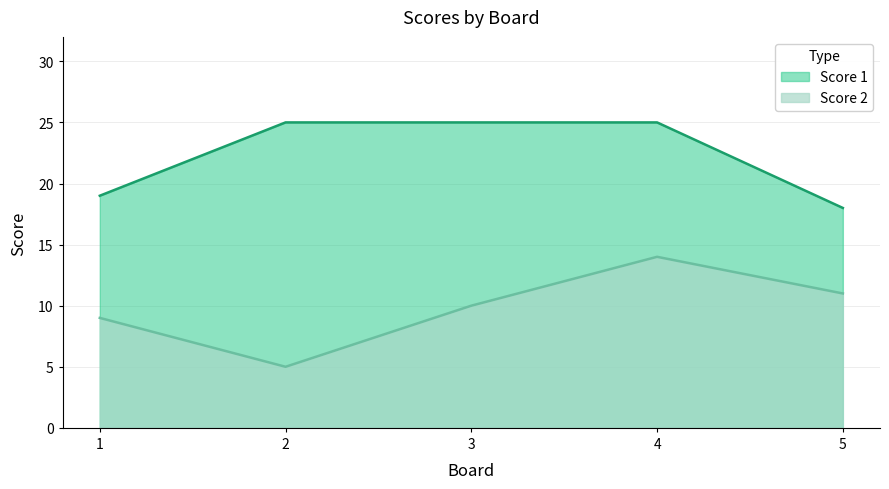

Is it true that Score 2 equals 14 at 1?

False